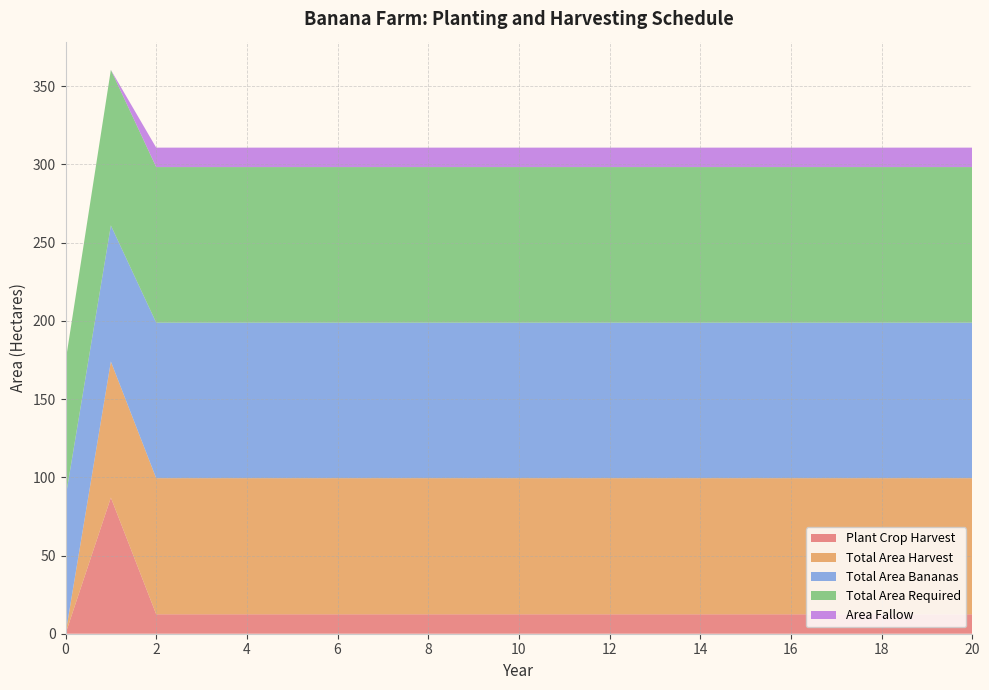

Reading left to right, extract all data points from this chart.

Plant Crop Harvest: 0=0.0	1=87.0	2=12.4	3=12.4	4=12.4	5=12.4	6=12.4	7=12.4	8=12.4	9=12.4	10=12.4	11=12.4	12=12.4	13=12.4	14=12.4	15=12.4	16=12.4	17=12.4	18=12.4	19=12.4	20=12.4
Total Area Harvest: 0=0.0	1=87.0	2=87.0	3=87.0	4=87.0	5=87.0	6=87.0	7=87.0	8=87.0	9=87.0	10=87.0	11=87.0	12=87.0	13=87.0	14=87.0	15=87.0	16=87.0	17=87.0	18=87.0	19=87.0	20=87.0
Total Area Bananas: 0=87.0	1=87.0	2=99.4	3=99.4	4=99.4	5=99.4	6=99.4	7=99.4	8=99.4	9=99.4	10=99.4	11=99.4	12=99.4	13=99.4	14=99.4	15=99.4	16=99.4	17=99.4	18=99.4	19=99.4	20=99.4
Total Area Required: 0=87.0	1=99.4	2=99.4	3=99.4	4=99.4	5=99.4	6=99.4	7=99.4	8=99.4	9=99.4	10=99.4	11=99.4	12=99.4	13=99.4	14=99.4	15=99.4	16=99.4	17=99.4	18=99.4	19=99.4	20=99.4
Area Fallow: 0=0.0	1=0.0	2=12.4	3=12.4	4=12.4	5=12.4	6=12.4	7=12.4	8=12.4	9=12.4	10=12.4	11=12.4	12=12.4	13=12.4	14=12.4	15=12.4	16=12.4	17=12.4	18=12.4	19=12.4	20=12.4